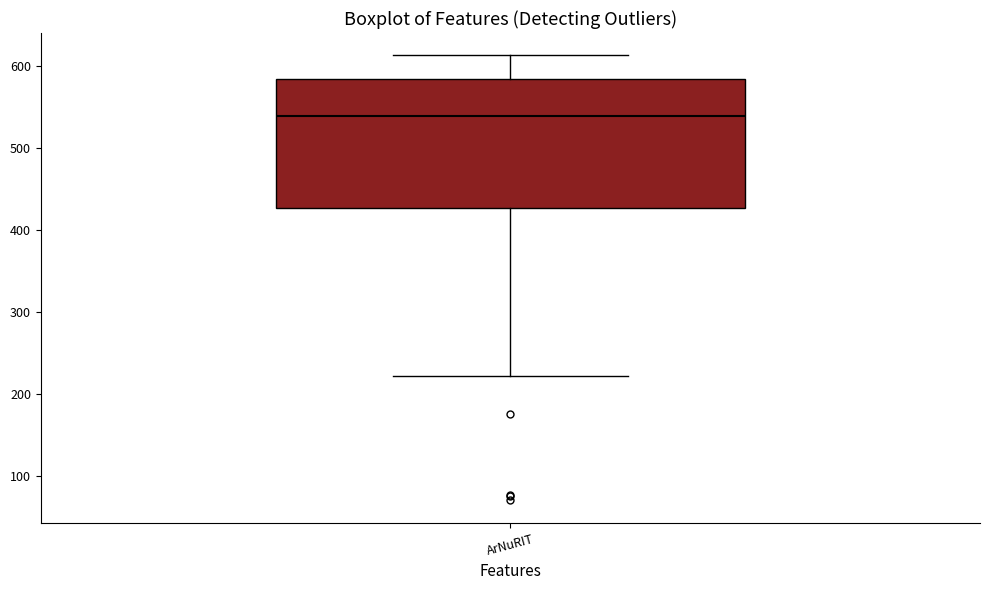

Where is the upper edge of the box for ArNuRIT on the y-axis? The values are not printed on the chart, so give them approximately, as read against the axis.

580